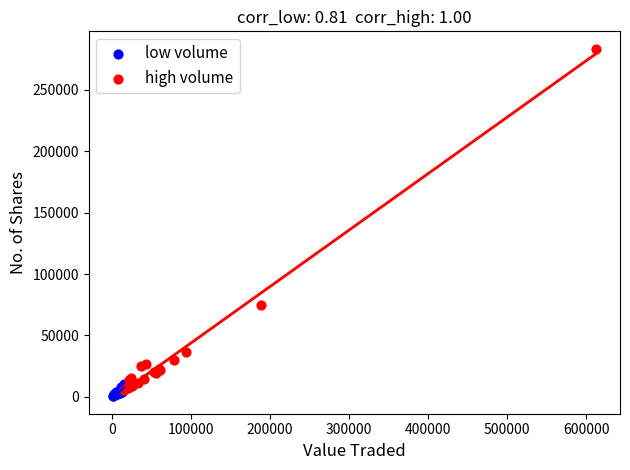

Which series reaches the maximum Y coordinate?

high volume